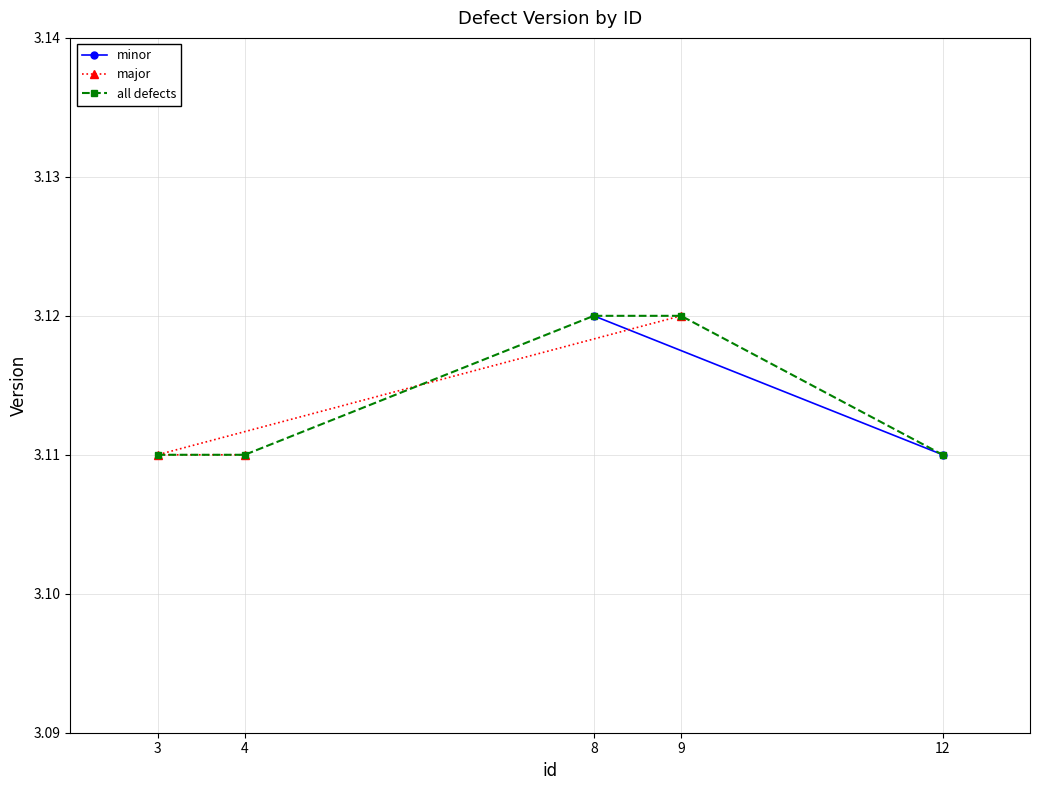

How many major values are between 3 and 4?

3